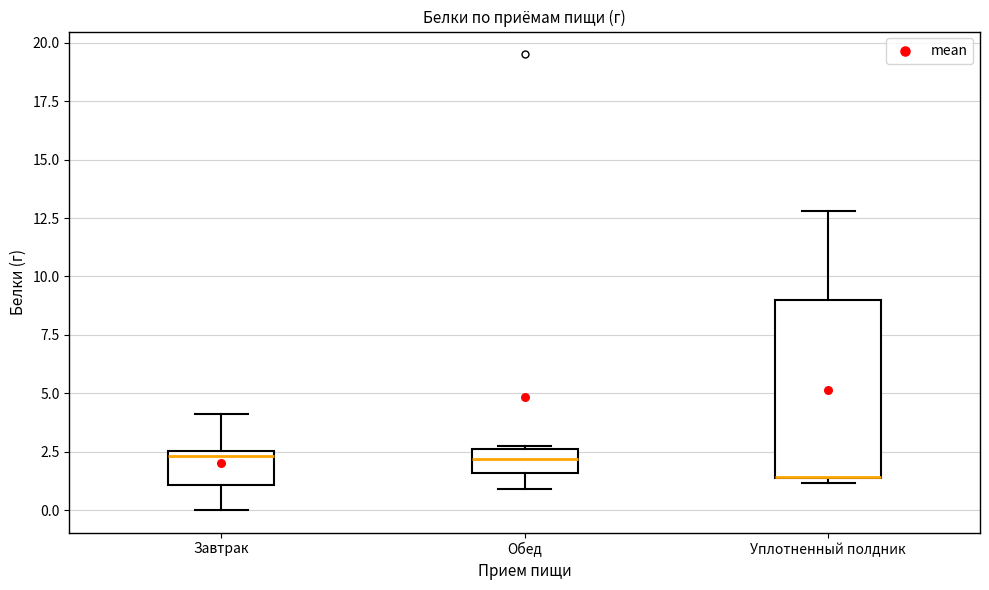

Where does the lower whisker of the box for Обед end on the y-axis? The values are not printed on the chart, so give them approximately, as read against the axis.

1.0